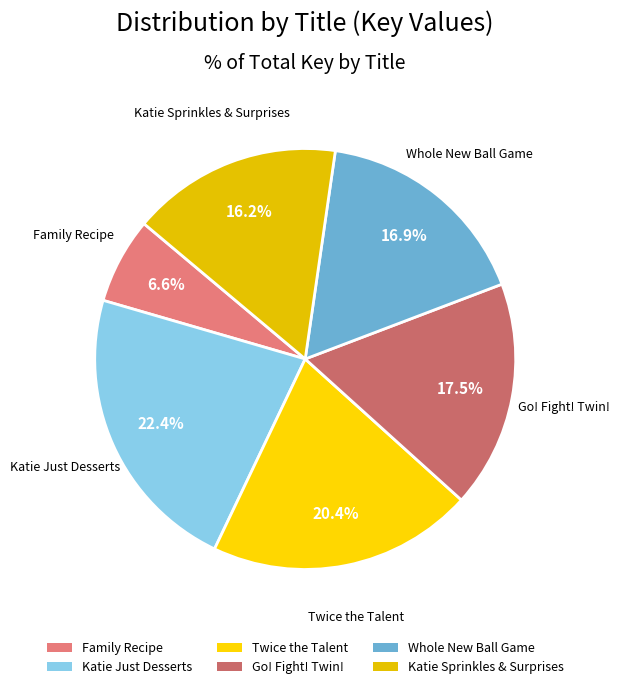

Count the number of slices in the pie.

6